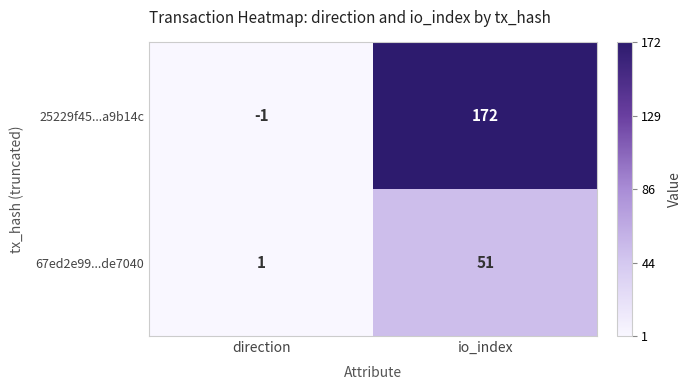

The 67ed2e99...de7040 series shows 1 at direction. True or false?

True